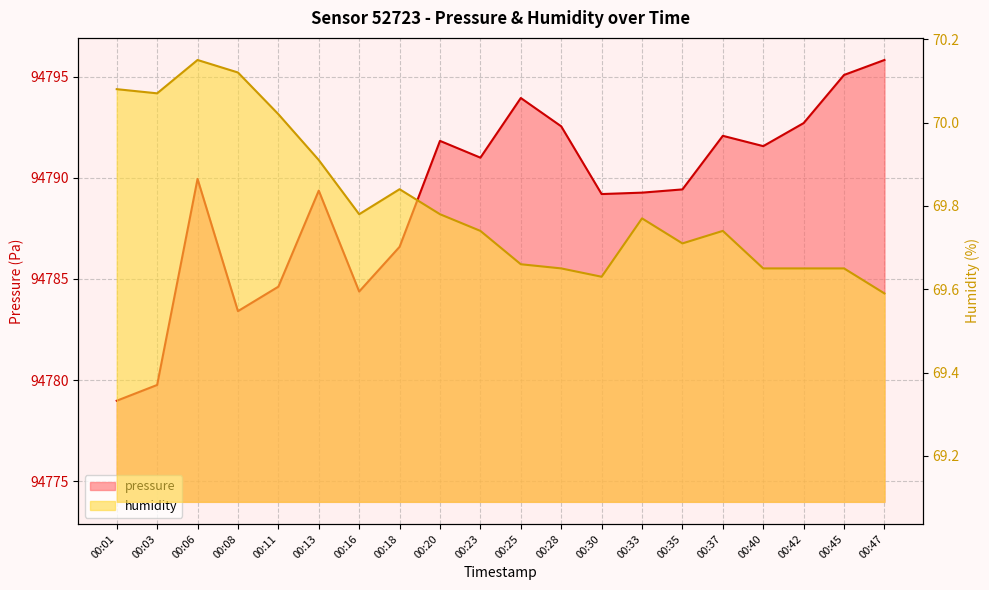

Reading left to right, extract all data points from this chart.

pressure: 00:01=94779.0	00:03=94779.8	00:06=94789.9	00:08=94783.4	00:11=94784.6	00:13=94789.4	00:16=94784.4	00:18=94786.6	00:20=94791.8	00:23=94791.0	00:25=94793.9	00:28=94792.6	00:30=94789.2	00:33=94789.3	00:35=94789.4	00:37=94792.1	00:40=94791.6	00:42=94792.7	00:45=94795.1	00:47=94795.8
humidity: 00:01=70.1	00:03=70.1	00:06=70.2	00:08=70.1	00:11=70.0	00:13=69.9	00:16=69.8	00:18=69.8	00:20=69.8	00:23=69.7	00:25=69.7	00:28=69.7	00:30=69.6	00:33=69.8	00:35=69.7	00:37=69.7	00:40=69.7	00:42=69.7	00:45=69.7	00:47=69.6